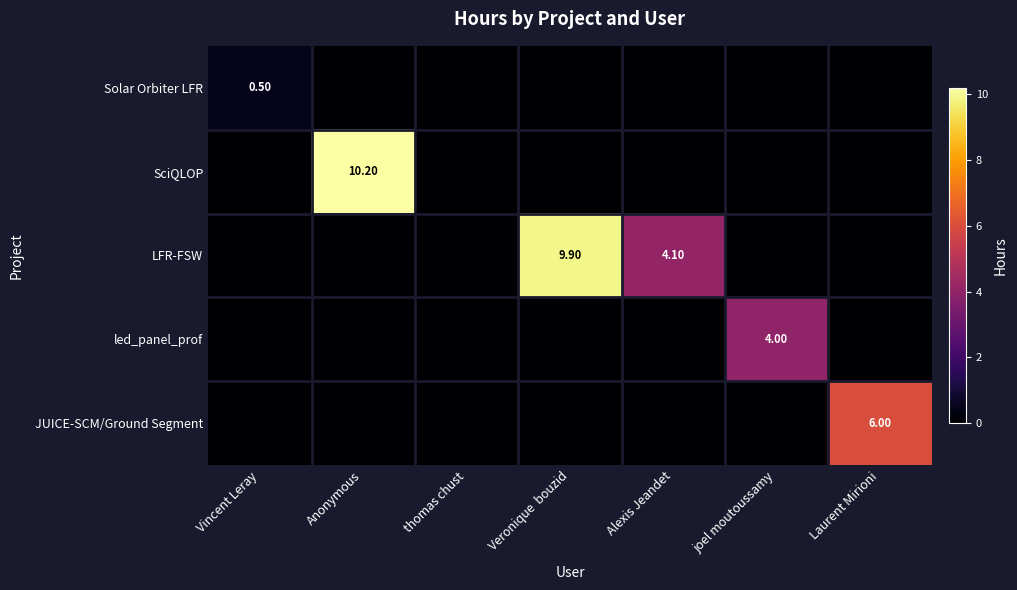

What is the difference between the maximum and minimum values in the led_panel_prof series?

4.0